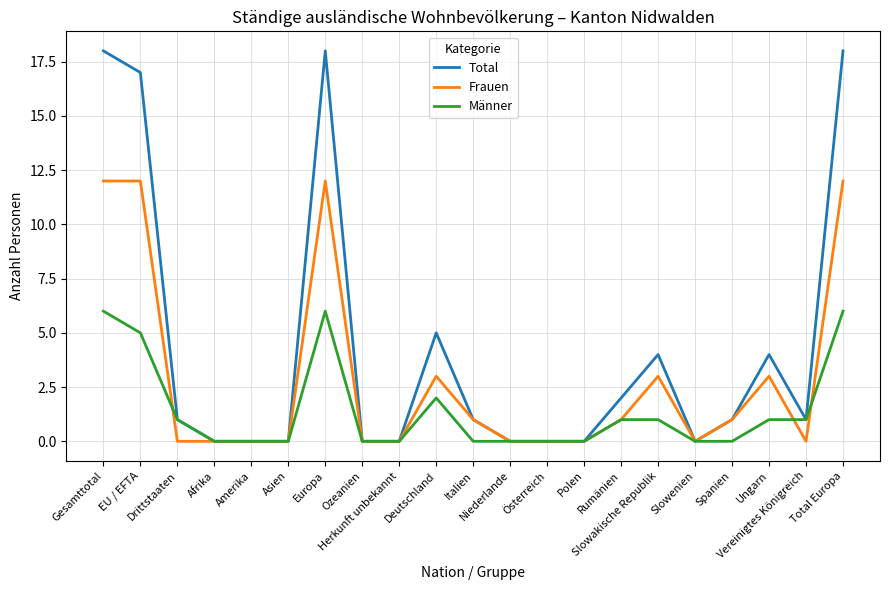

Does the chart have visible grid lines?

Yes